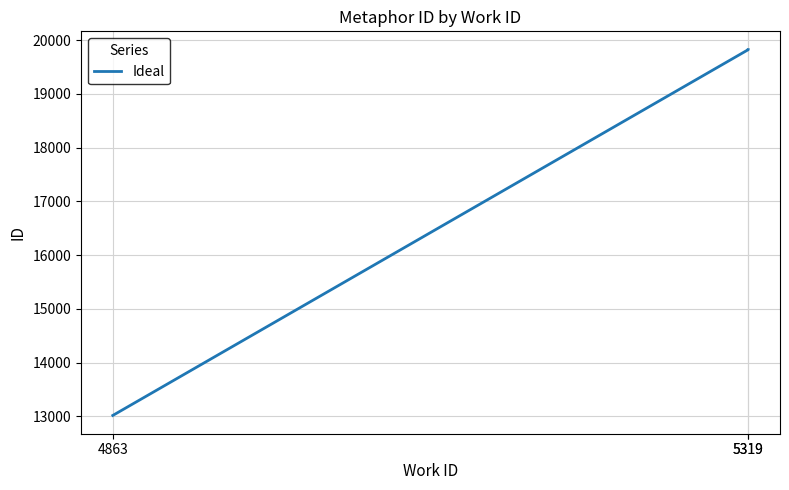

How many series are shown in this chart?

1